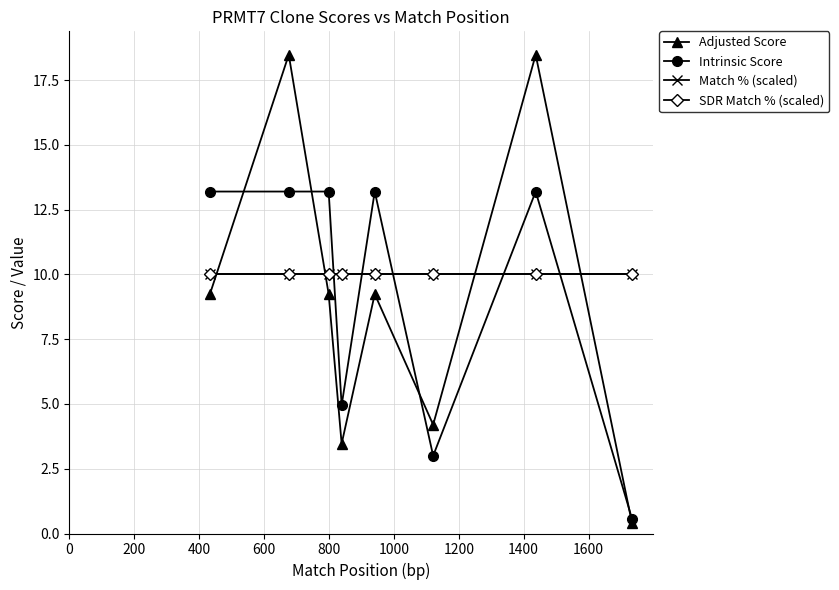

What is the value of the SDR Match % (scaled) point at the 4th from the left?

10.0